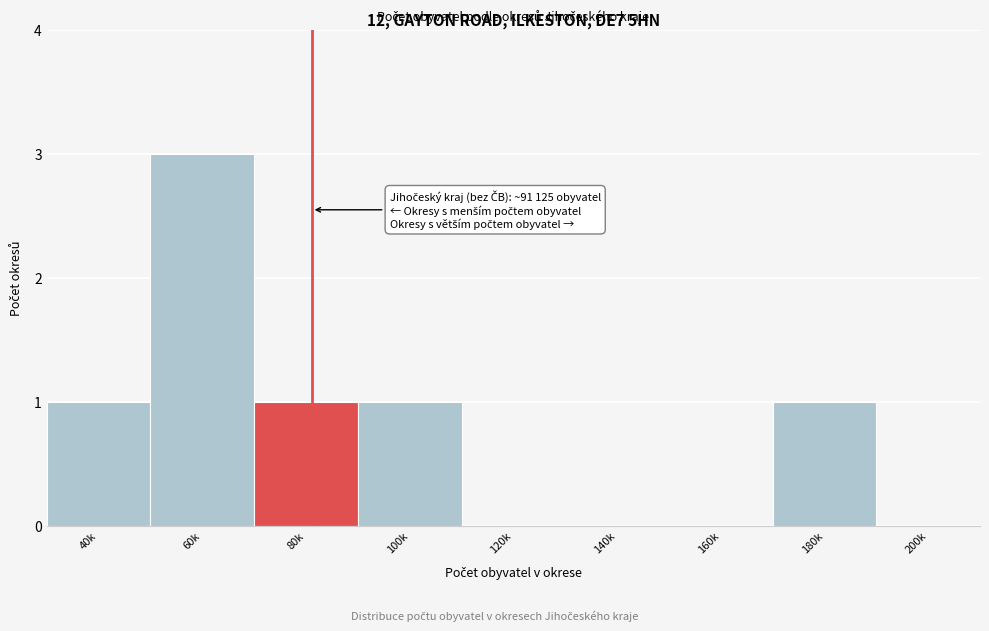

Reading left to right, transcribe all the data shown in this chart.

40k=1	60k=3	80k=1	100k=1	120k=0	140k=0	160k=0	180k=1	200k=0